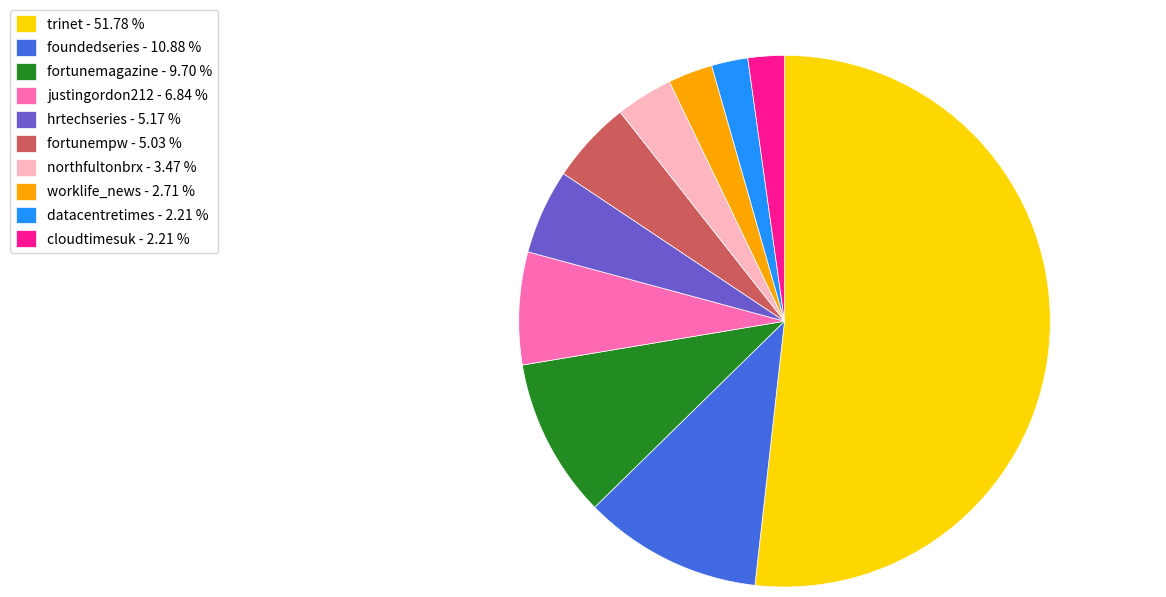

Is there a majority slice in this chart?

Yes